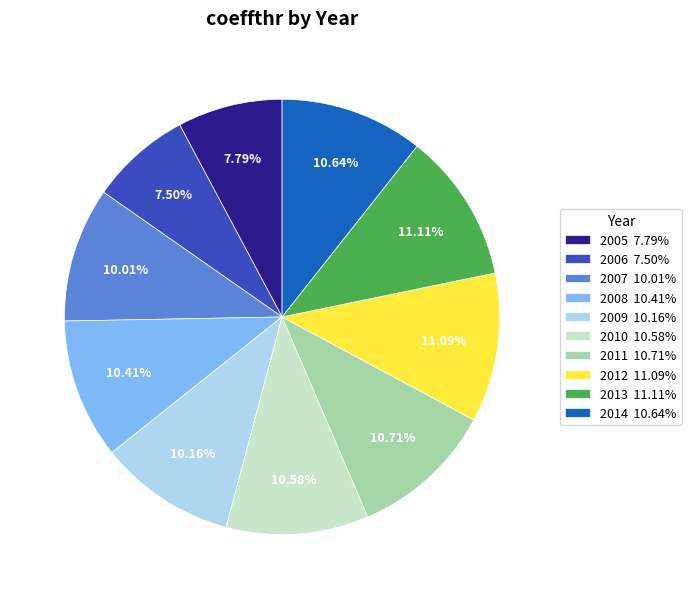

Is it true that 2013 is 1% of the pie?

False